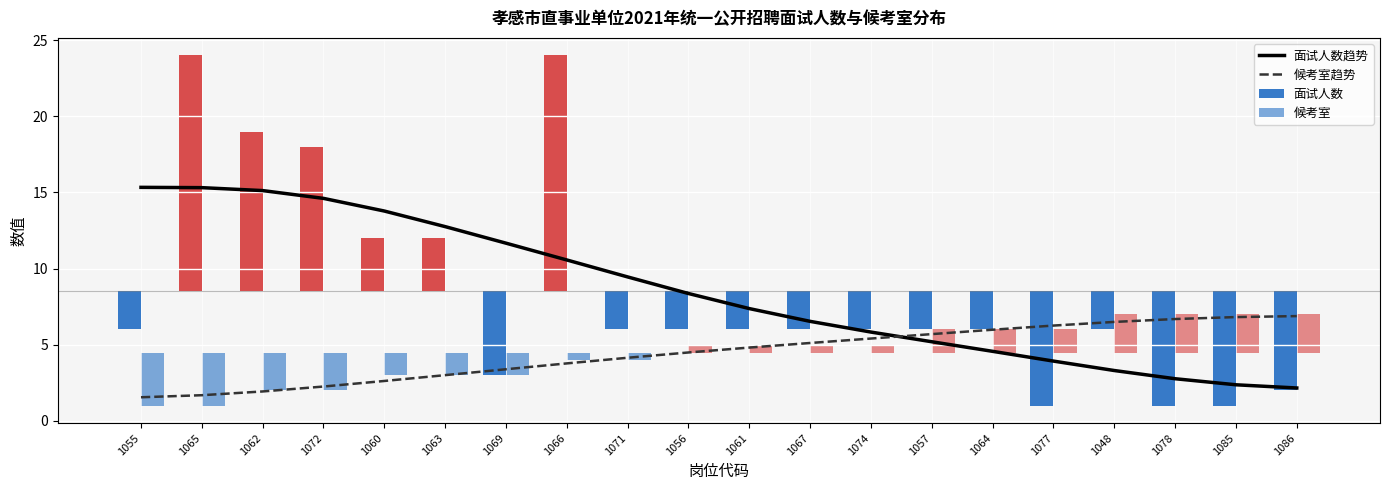

At which label does 面试人数趋势 first exceed 8?

1055